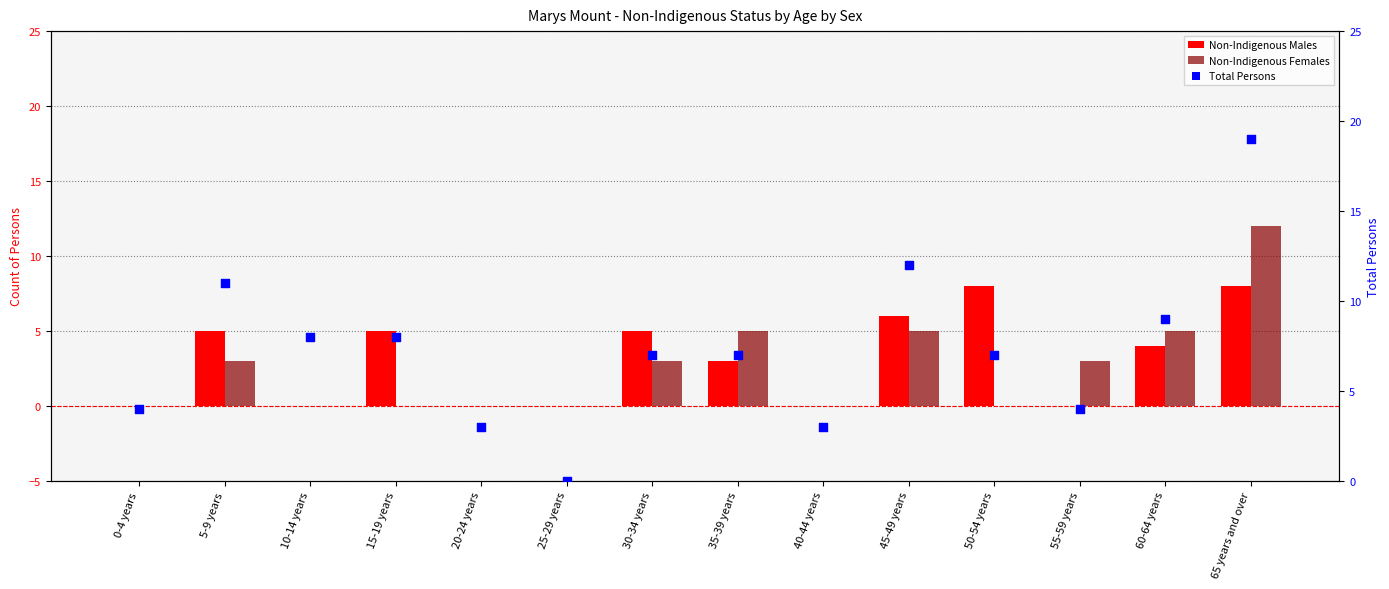

Is the value of Total Persons at 20-24 years greater than the value of Non-Indigenous Males at 30-34 years?

No